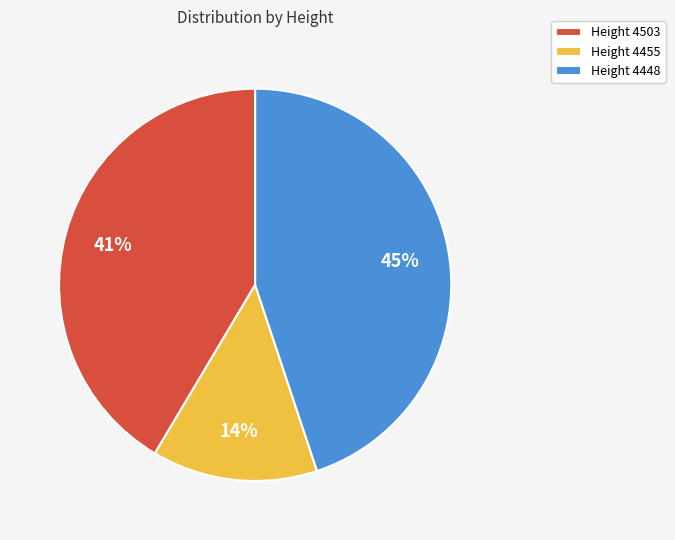

Rank the categories by value from lowest to highest.

Height 4455, Height 4503, Height 4448